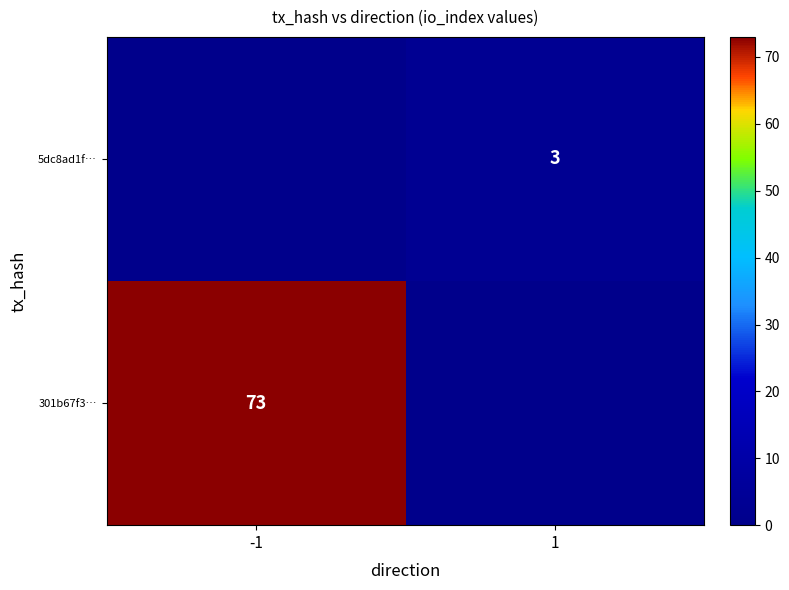

What is the maximum value shown in the chart?

73